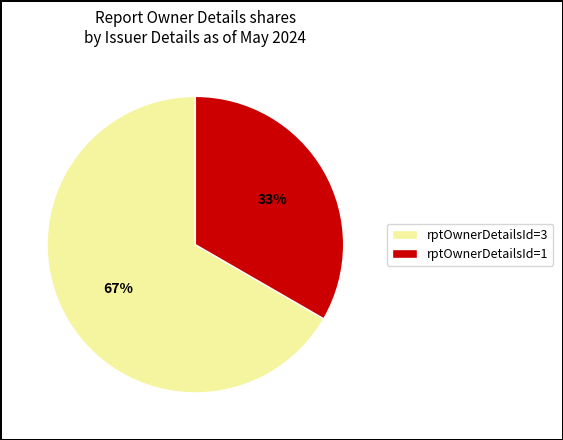

True or false: rptOwnerDetailsId=3 accounts for 54% of the total.

False